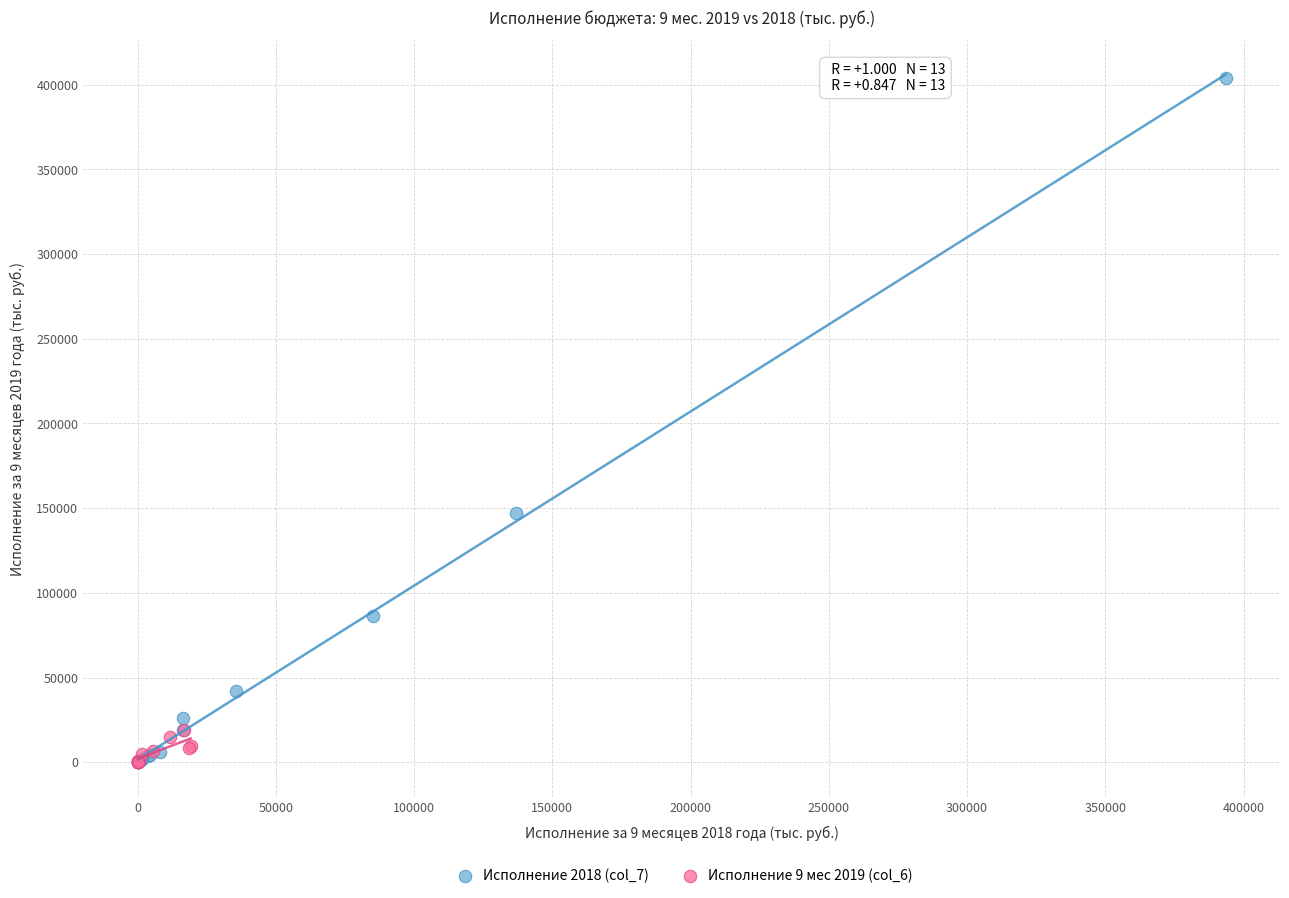

Which series has the widest spread of Y values?

Исполнение 2018 (col_7)